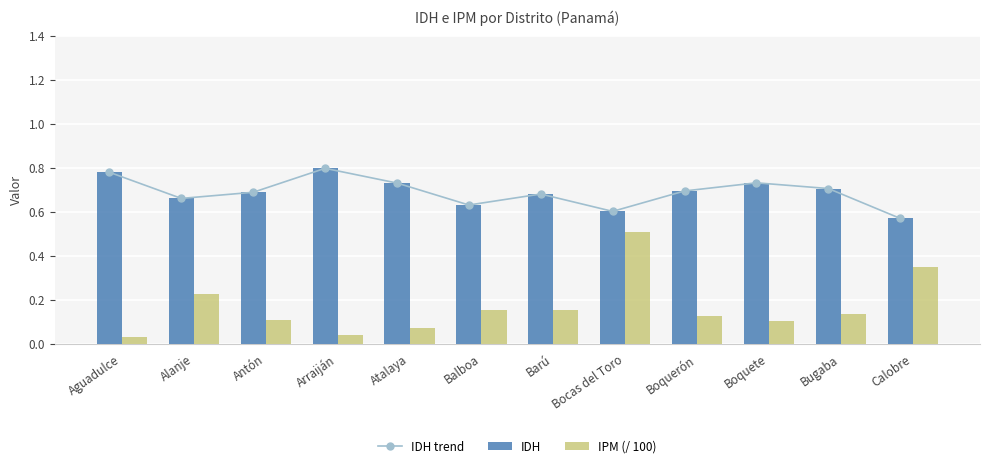

Reading left to right, what are all the values shown in this chart?

IDH trend: 0.8	0.7	0.7	0.8	0.7	0.6	0.7	0.6	0.7	0.7	0.7	0.6
IDH: 0.8	0.7	0.7	0.8	0.7	0.6	0.7	0.6	0.7	0.7	0.7	0.6
IPM (/ 100): 0.0	0.2	0.1	0.0	0.1	0.2	0.2	0.5	0.1	0.1	0.1	0.3